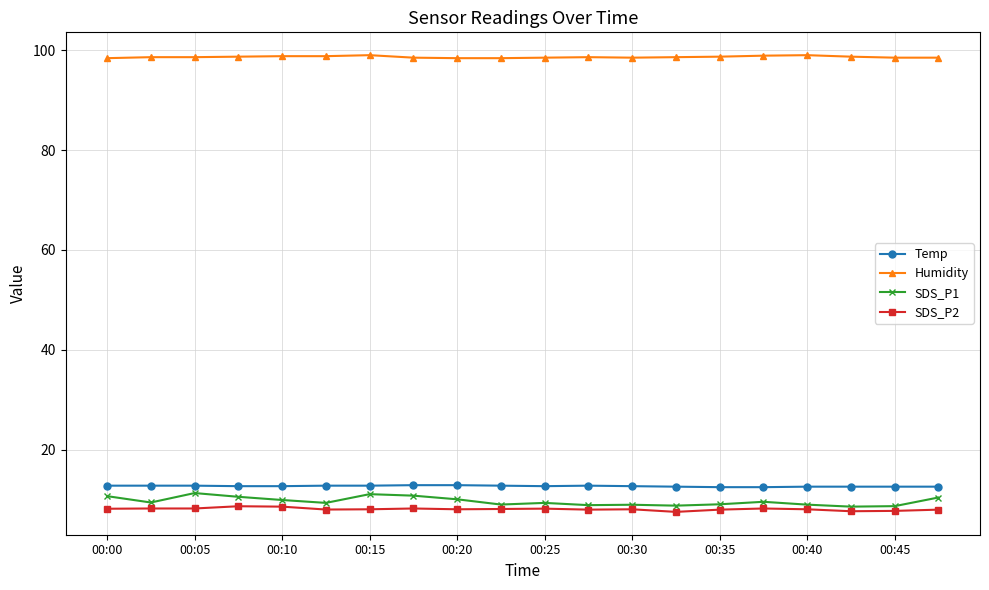

Which series has the largest range (max minus min)?

SDS_P1